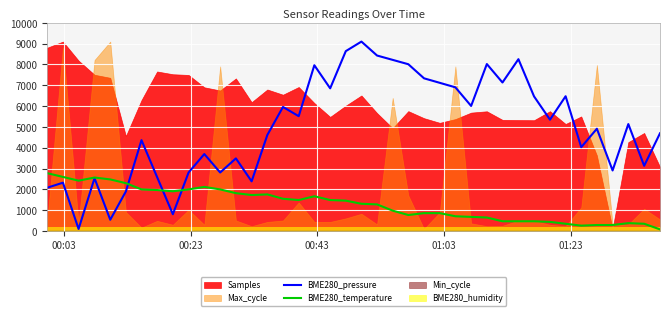

What is the highest value of the BME280_temperature series?

2780.0